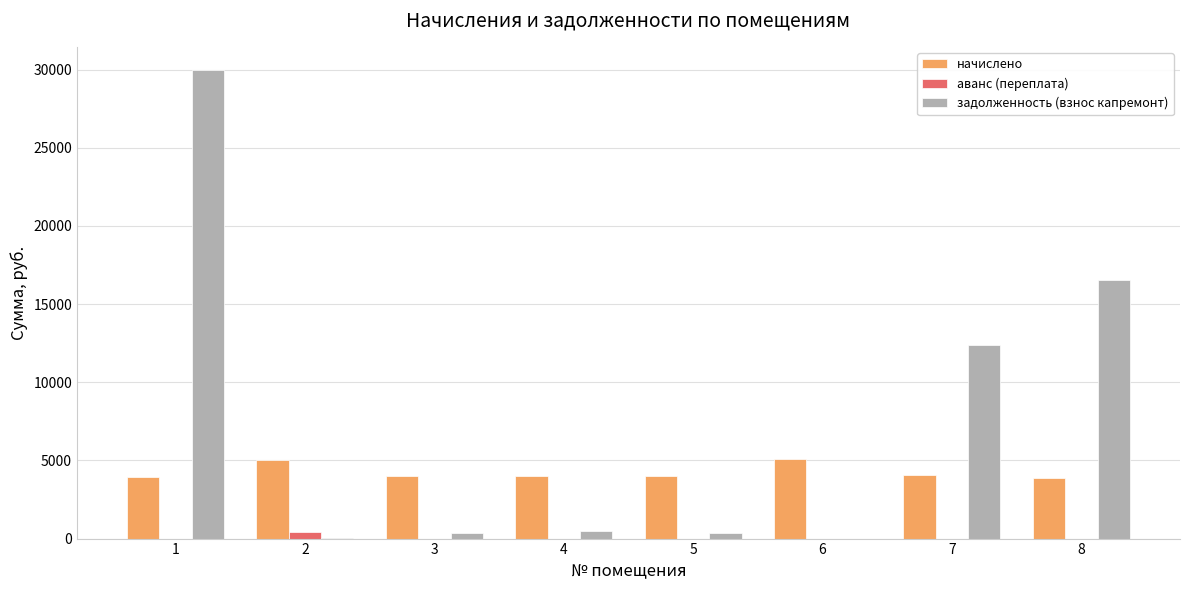

What is the maximum value shown in the chart?

29961.8